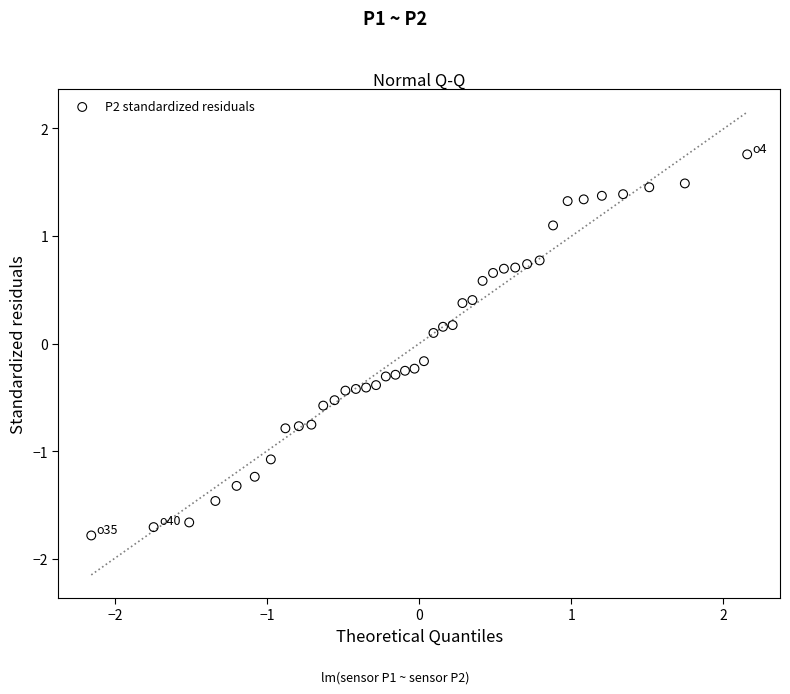

What is the range of X values (max minus min)?

4.3